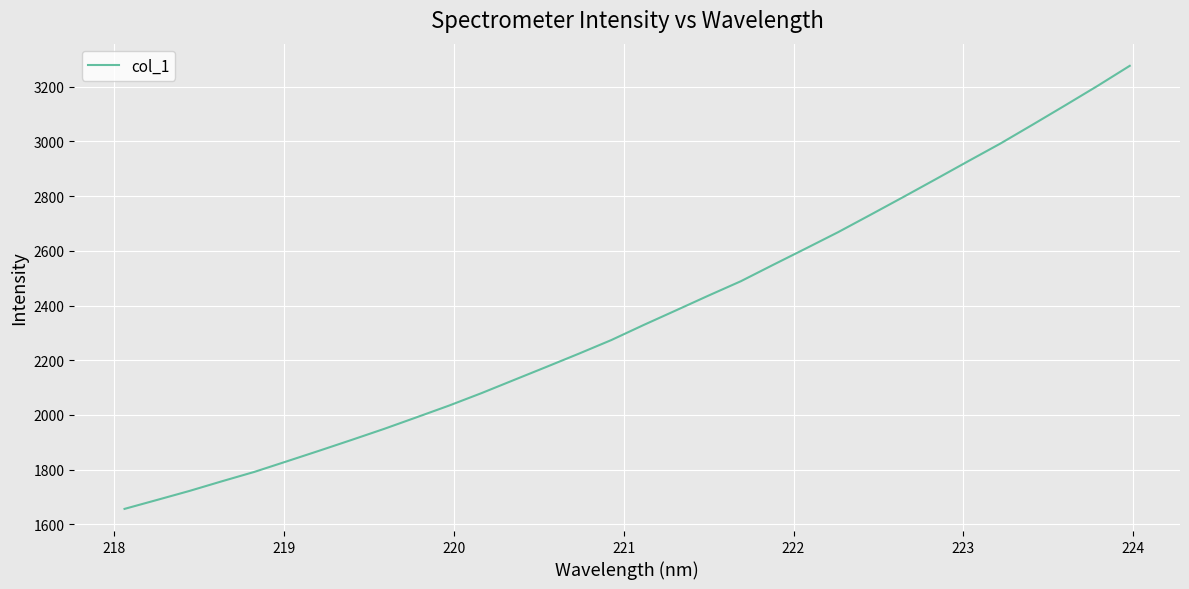

What is the difference between the maximum and minimum values?

1620.0